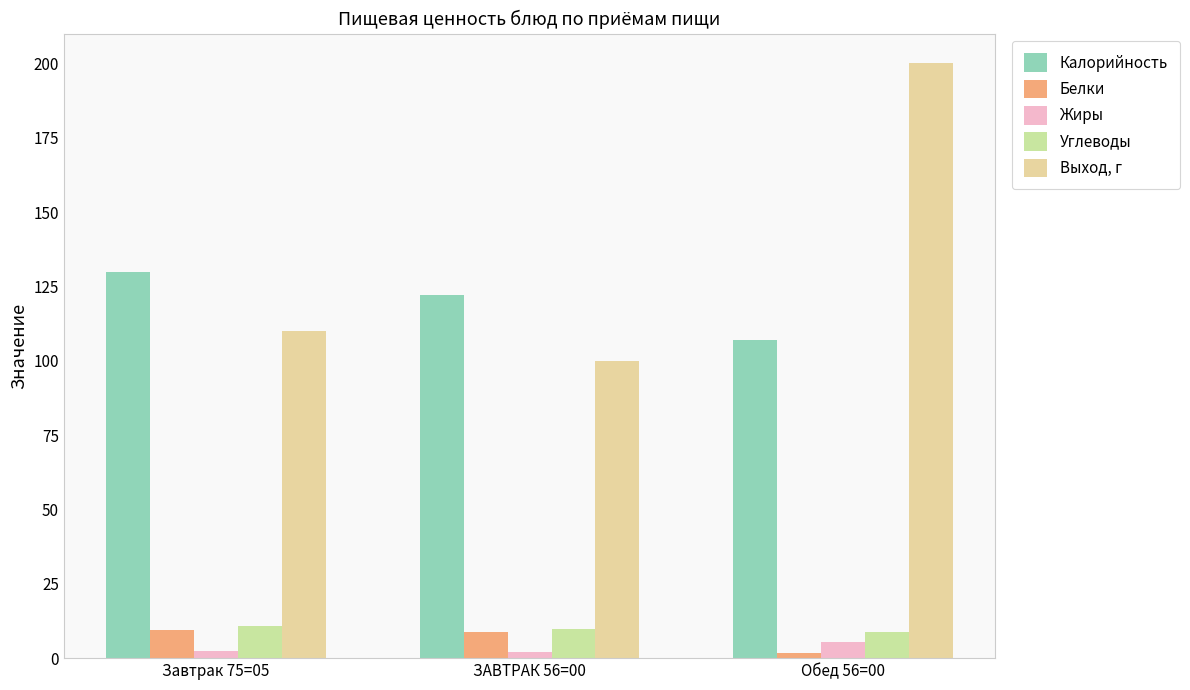

Reading left to right, extract all data points from this chart.

Калорийность: Завтрак 75=05=130.0	ЗАВТРАК 56=00=122.0	Обед 56=00=107.0
Белки: Завтрак 75=05=9.6	ЗАВТРАК 56=00=8.7	Обед 56=00=1.8
Жиры: Завтрак 75=05=2.3	ЗАВТРАК 56=00=2.1	Обед 56=00=5.3
Углеводы: Завтрак 75=05=10.8	ЗАВТРАК 56=00=9.9	Обед 56=00=8.9
Выход, г: Завтрак 75=05=110.0	ЗАВТРАК 56=00=100.0	Обед 56=00=200.0